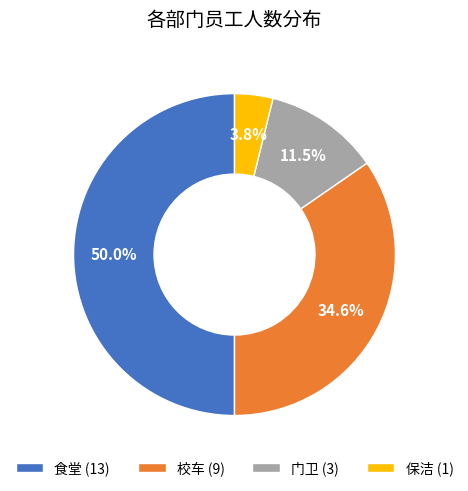

What is the largest slice in the pie chart?

食堂 (13)